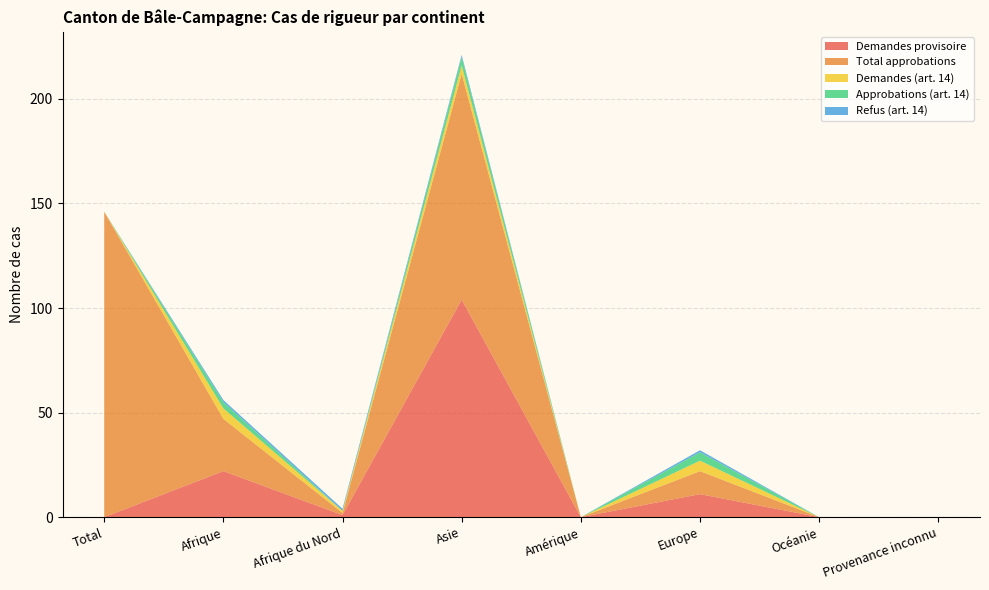

Reading right to left, transcribe all the data shown in this chart.

Demandes (art. 14): Provenance inconnu=0	Océanie=0	Europe=5	Amérique=0	Asie=4	Afrique du Nord=1	Afrique=5	Total=0
Approbations (art. 14): Provenance inconnu=0	Océanie=0	Europe=4	Amérique=0	Asie=4	Afrique du Nord=0	Afrique=3	Total=0
Refus (art. 14): Provenance inconnu=0	Océanie=0	Europe=1	Amérique=0	Asie=1	Afrique du Nord=1	Afrique=1	Total=0
Demandes provisoire: Provenance inconnu=0	Océanie=0	Europe=11	Amérique=0	Asie=104	Afrique du Nord=1	Afrique=22	Total=0
Total approbations: Provenance inconnu=0	Océanie=0	Europe=11	Amérique=0	Asie=108	Afrique du Nord=1	Afrique=25	Total=146